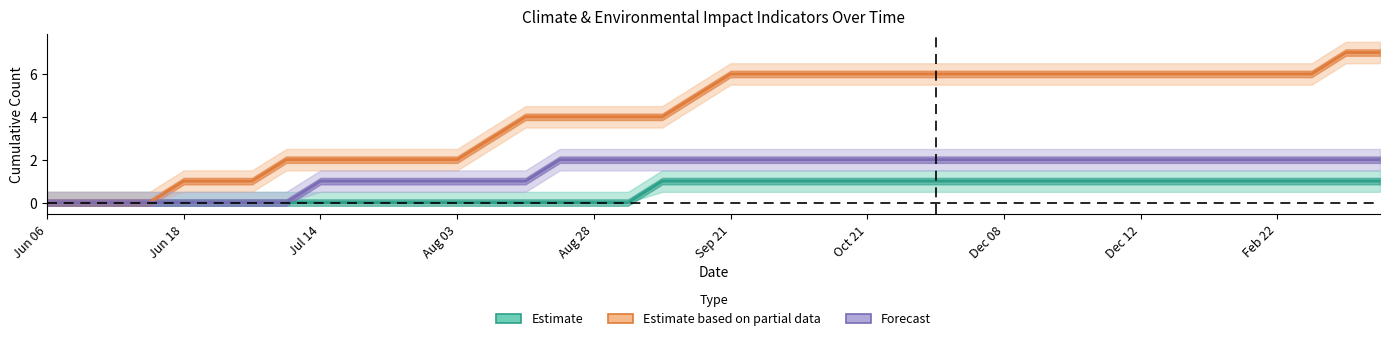

Is the value of Forecast at 23 greater than the value of Estimate based on partial data at 23?

No